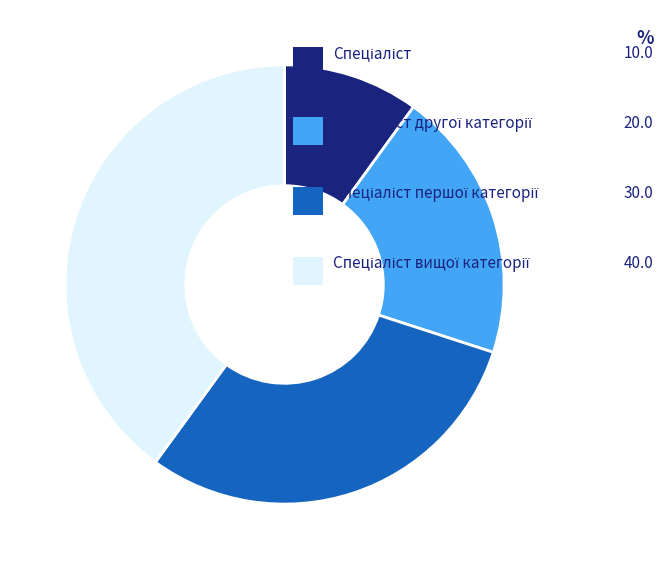

Is there any slice that represents more than half of the pie?

No